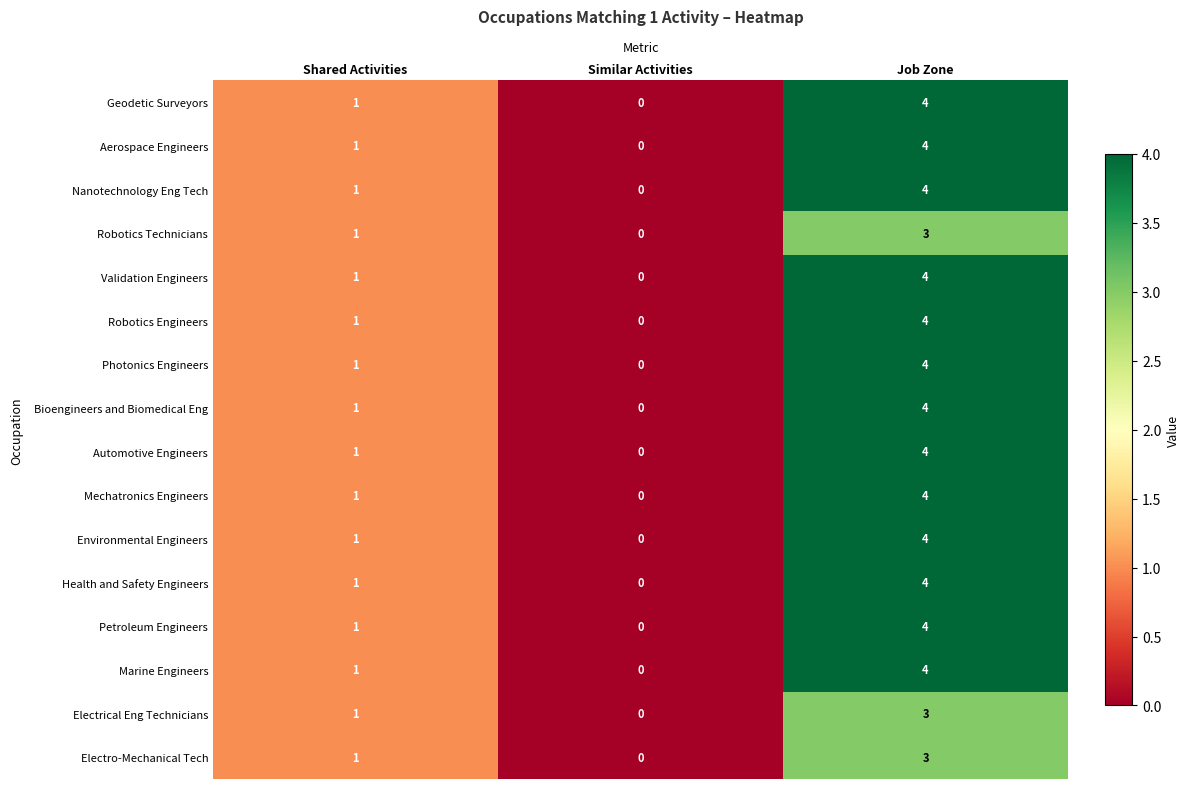

At which label is Electro-Mechanical Tech closest to 1?

Shared Activities